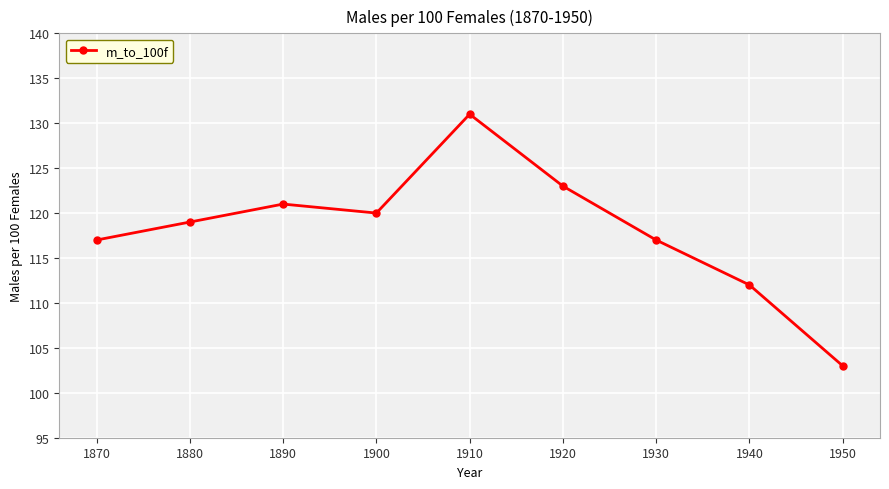

Read the value at 1880.

119